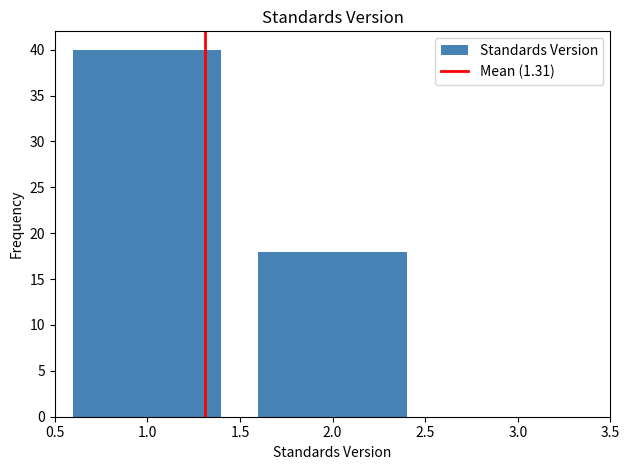

Reading left to right, what are all the values shown in this chart?

40	18